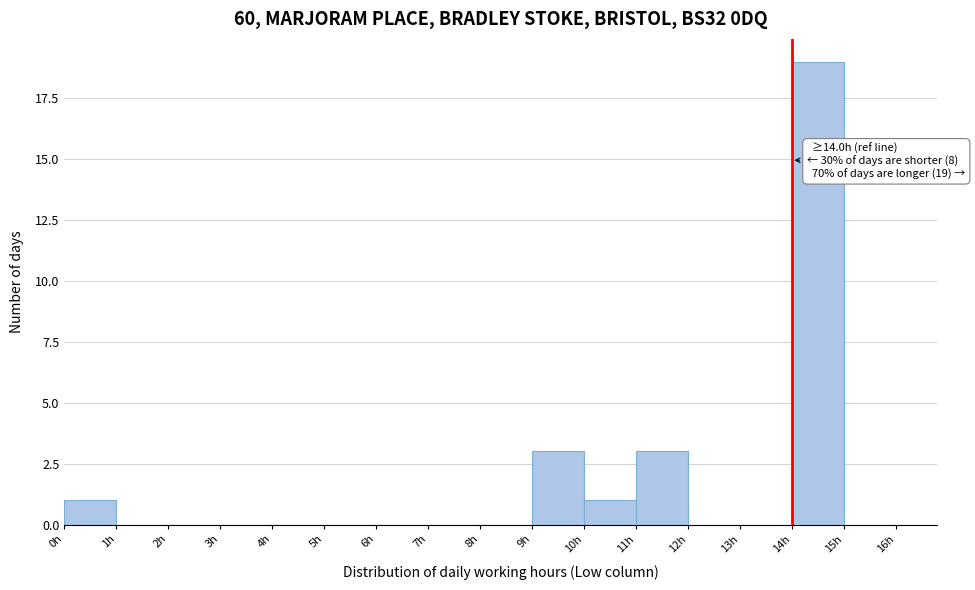

Over which range of the x-axis is the bar tallest?

14 to 15